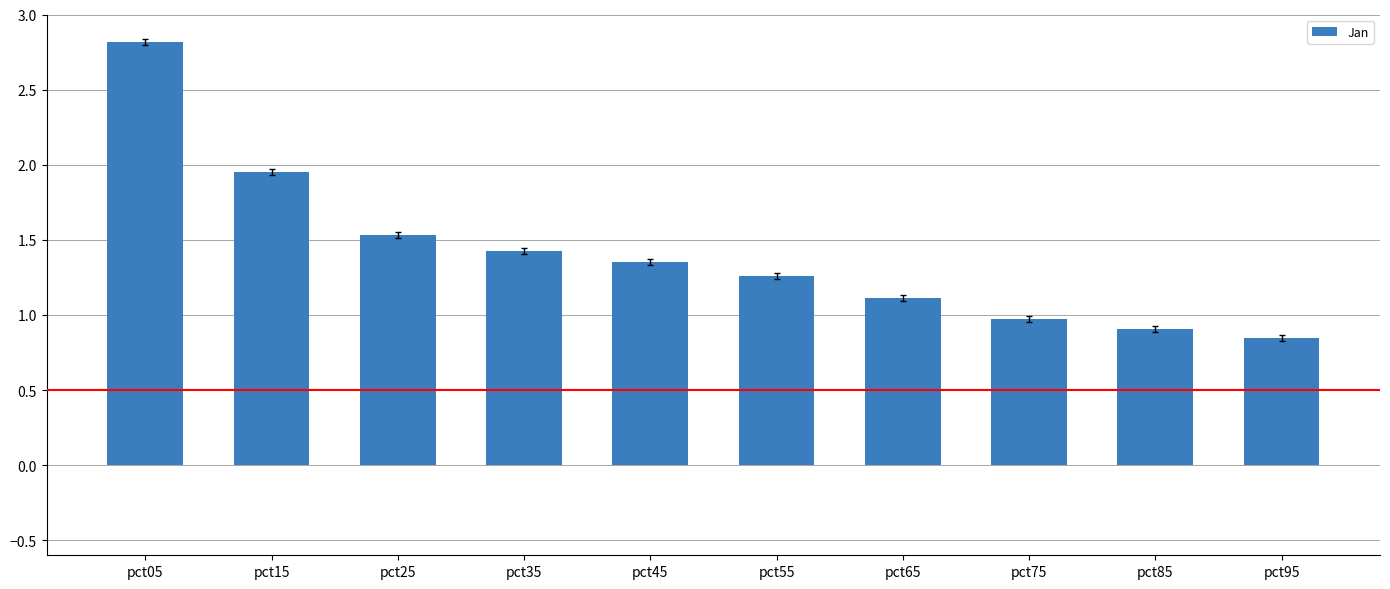

True or false: the data shows 0.9 at pct85.

True